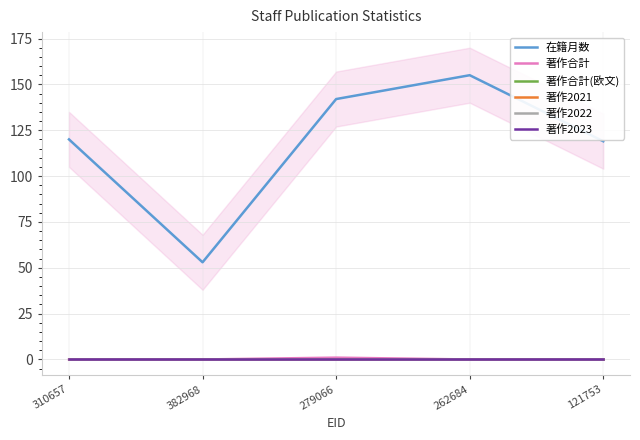

Reading left to right, list all the values displayed in this chart.

在籍月数: 310657=120	382968=53	279066=142	262684=155	121753=119
著作合計: 310657=0	382968=0	279066=1	262684=0	121753=0
著作合計(欧文): 310657=0	382968=0	279066=0	262684=0	121753=0
著作2021: 310657=0	382968=0	279066=0	262684=0	121753=0
著作2022: 310657=0	382968=0	279066=0	262684=0	121753=0
著作2023: 310657=0	382968=0	279066=0	262684=0	121753=0